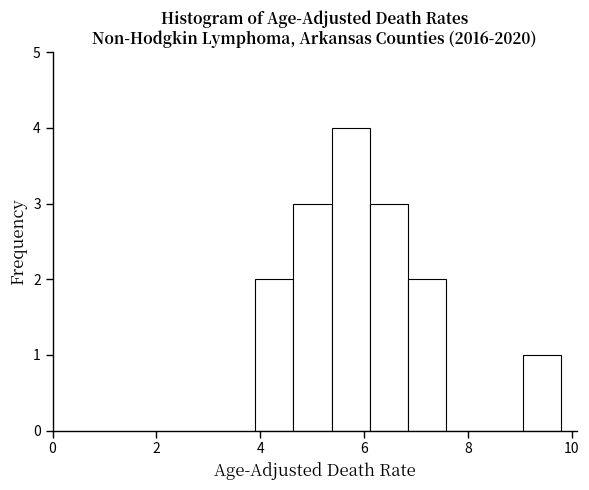

Around what value on the x-axis is the tallest bar? Give the approximate position of its centre, as read against the axis.

5.8